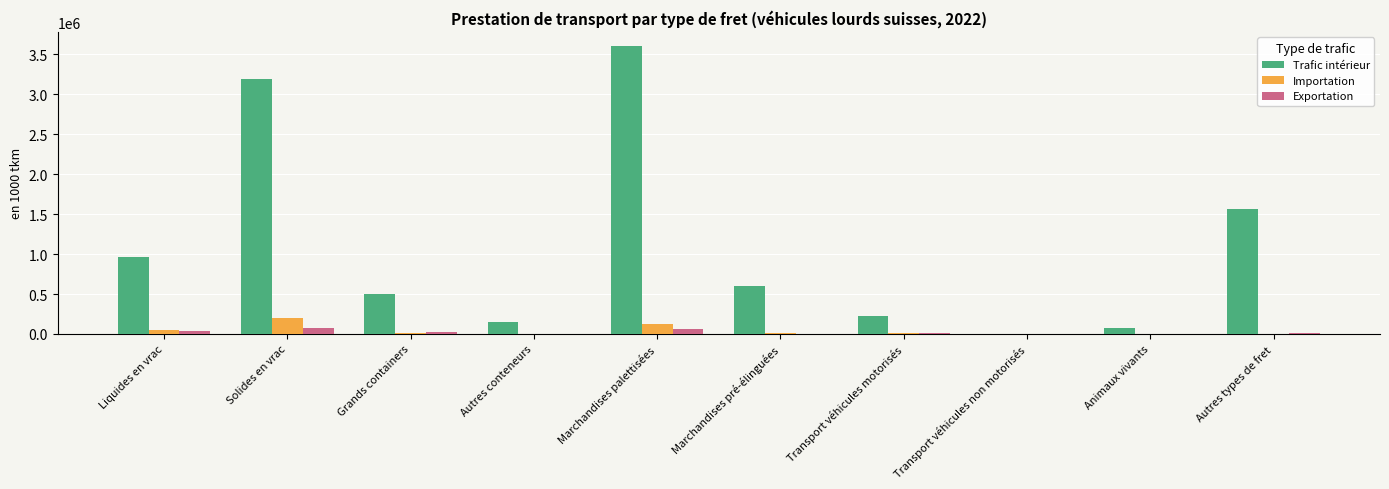

How many values in the Exportation series exceed 12760?

5